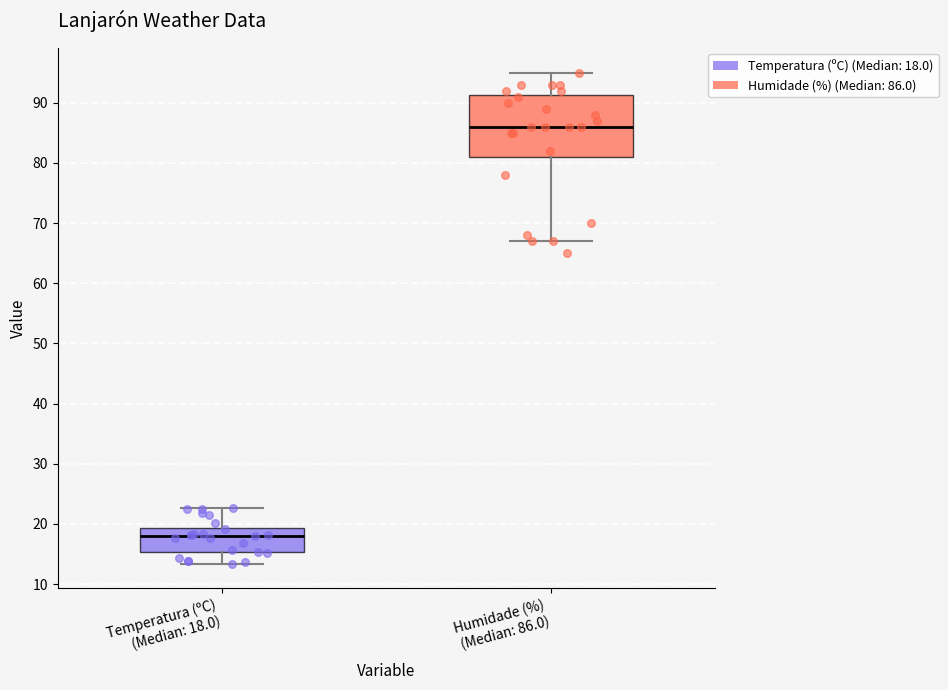

Where is the lower edge of the box for Temperatura (ºC) (Median: 18.0) on the y-axis? The values are not printed on the chart, so give them approximately, as read against the axis.

15